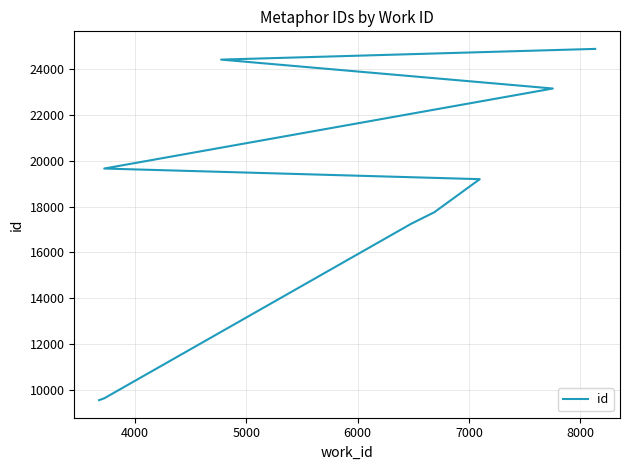

What is the greatest value displayed?

24888